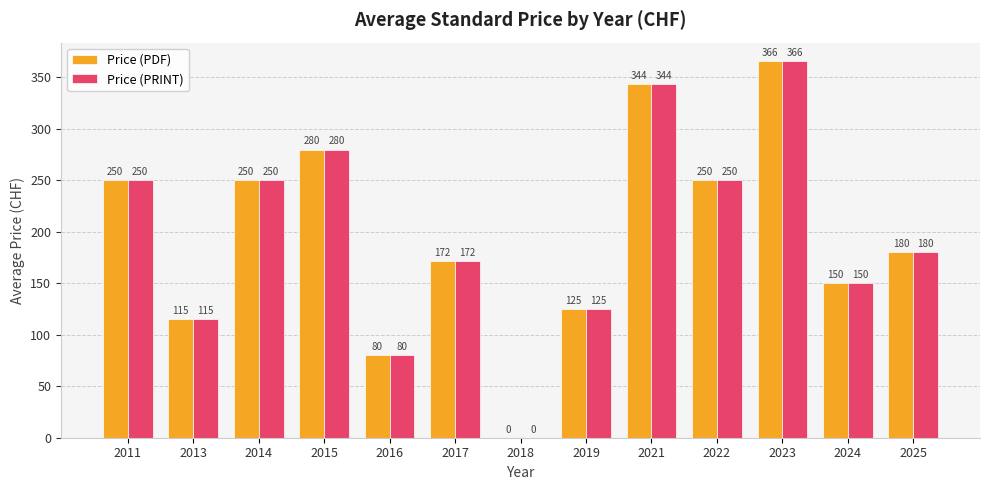

What is the approximate value of Price (PDF) at 2022?

250.0